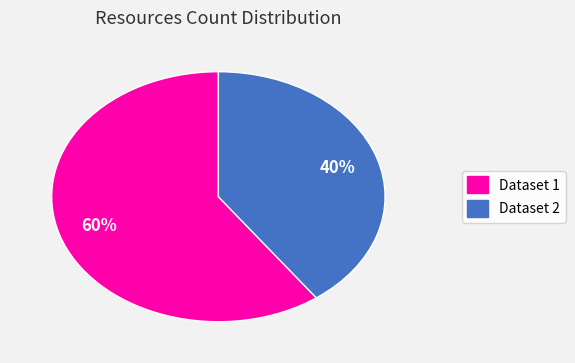

To the nearest percent, what is the average slice percentage?

50%